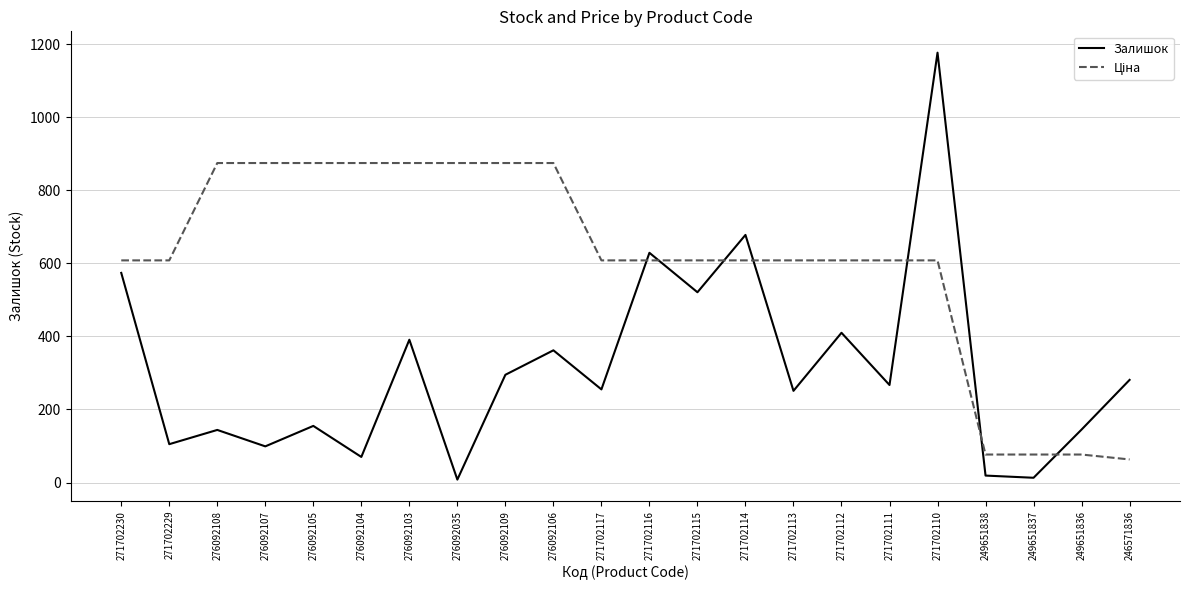

What is the maximum value shown in the chart?

1177.0